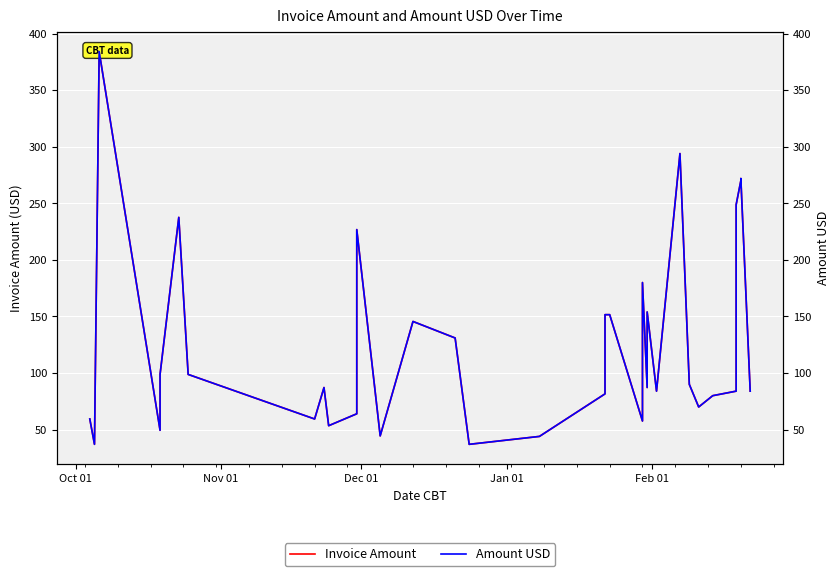

True or false: Invoice Amount has more than 2 points higher than both neighbors.

True